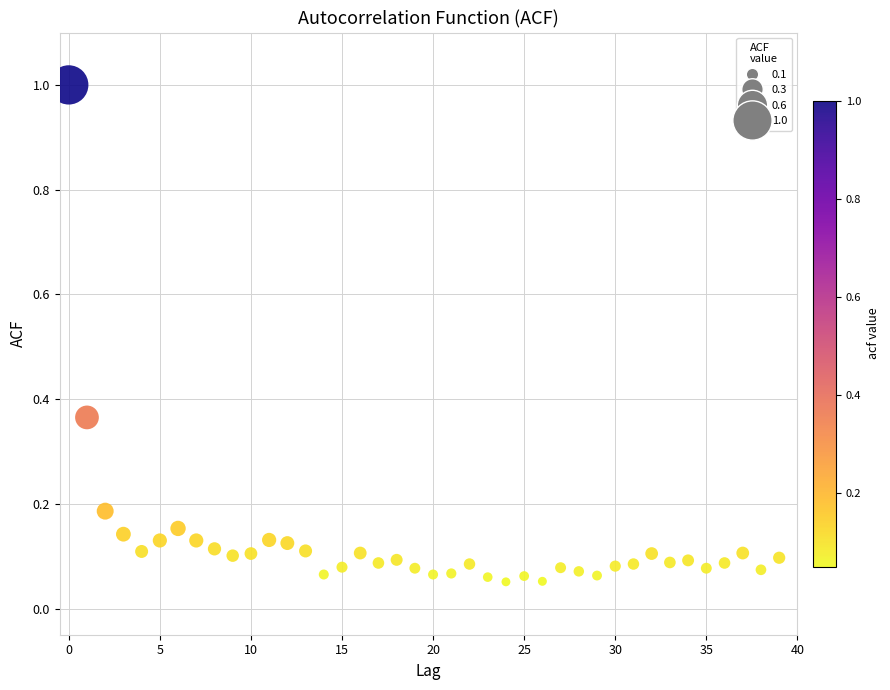

What is the range of Y values (max minus min)?

0.9